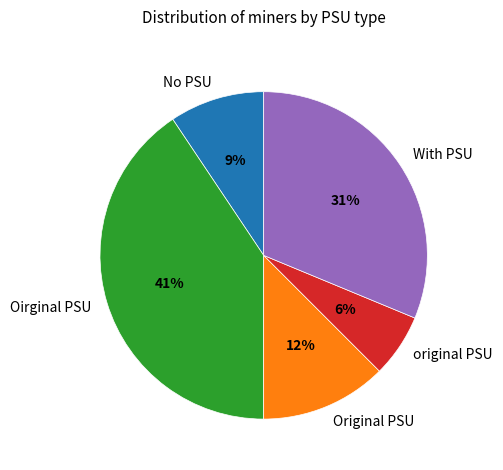

Approximately how many times larger is the value at Original PSU compared to No PSU?

1.3